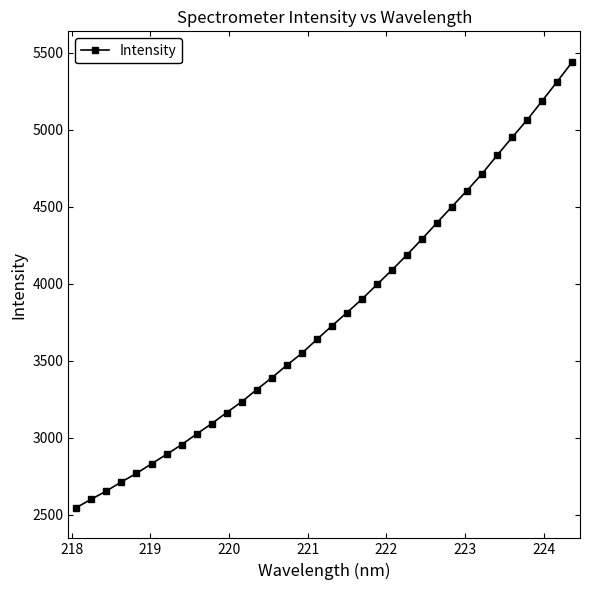

What is the average value?

3789.0